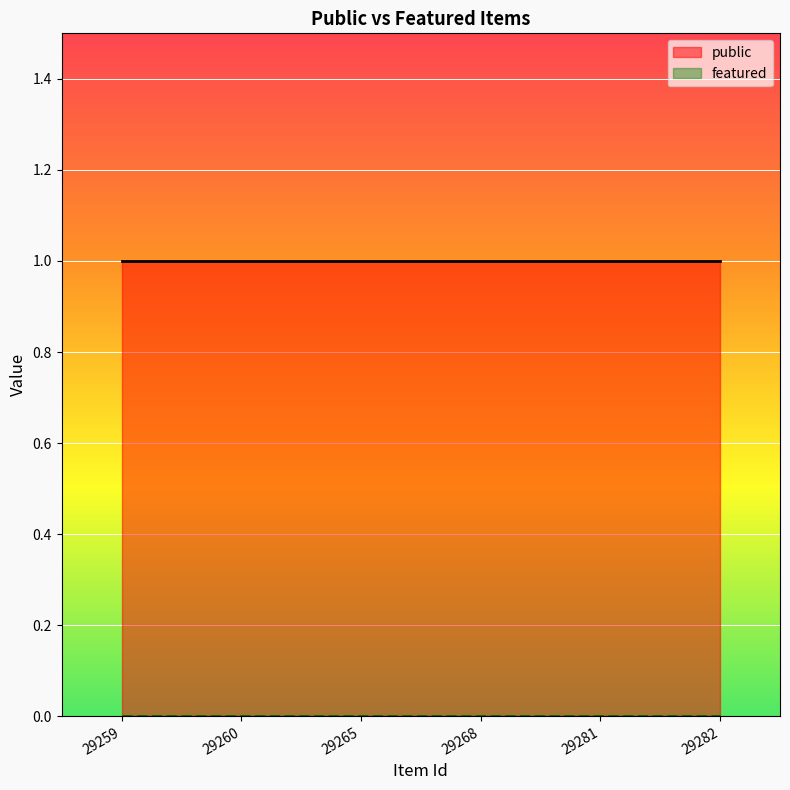

At which label does public reach its peak?

29259